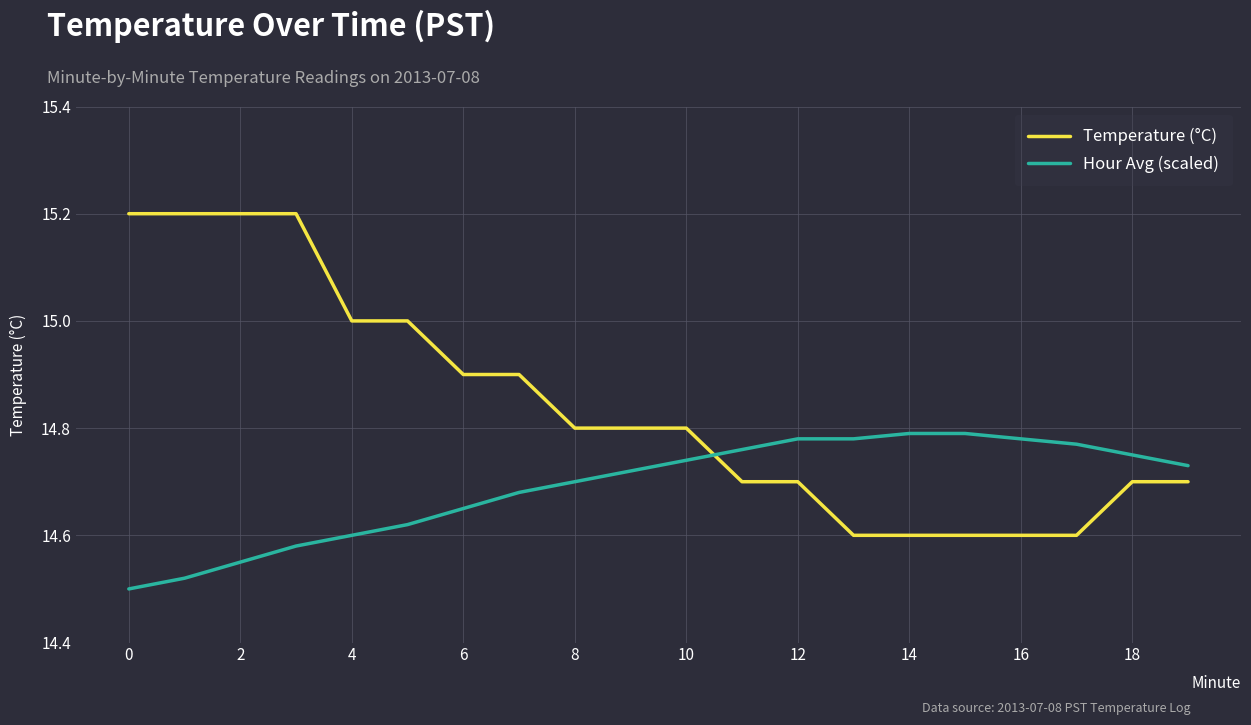

What are all the series names shown in the legend?

Temperature (°C), Hour Avg (scaled)